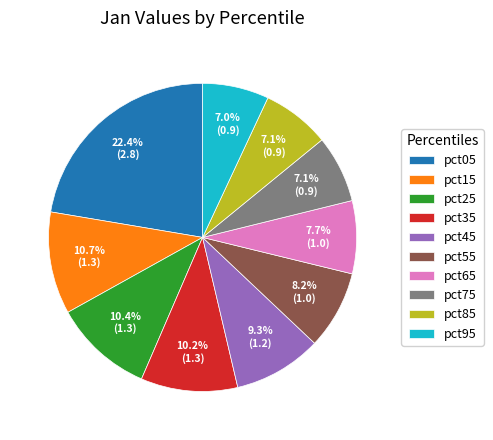

How many slices are in this pie chart?

10